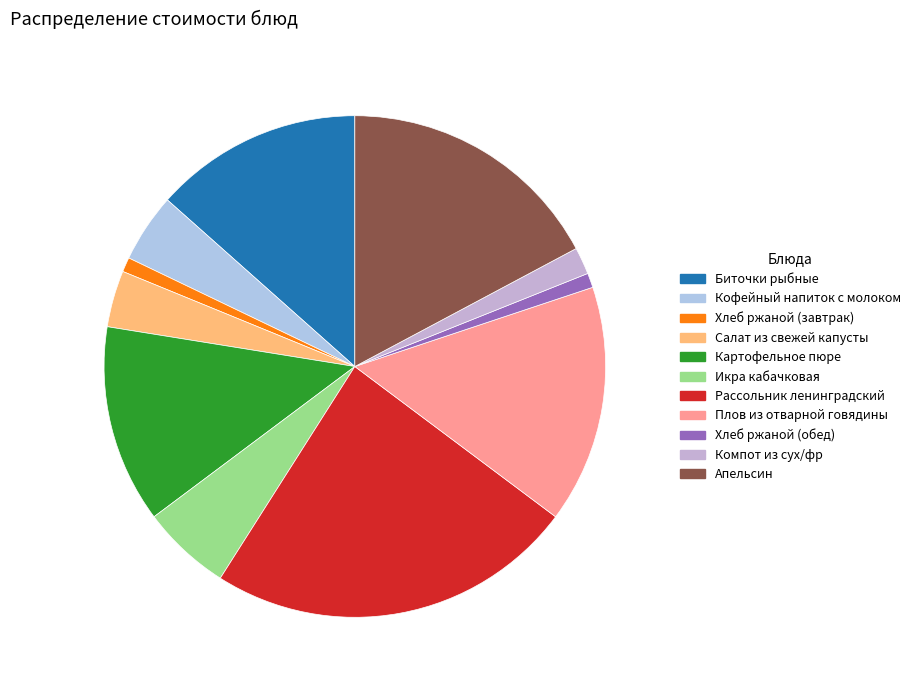

Which slice is the smallest?

Хлеб ржаной (завтрак)